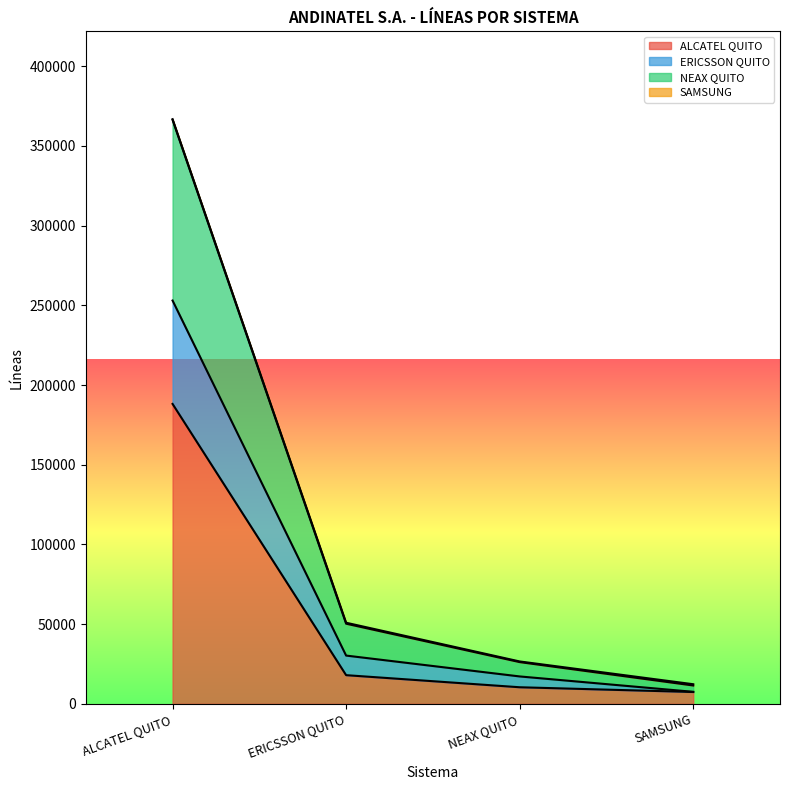

At which category is the sum across all series the highest?

ALCATEL QUITO